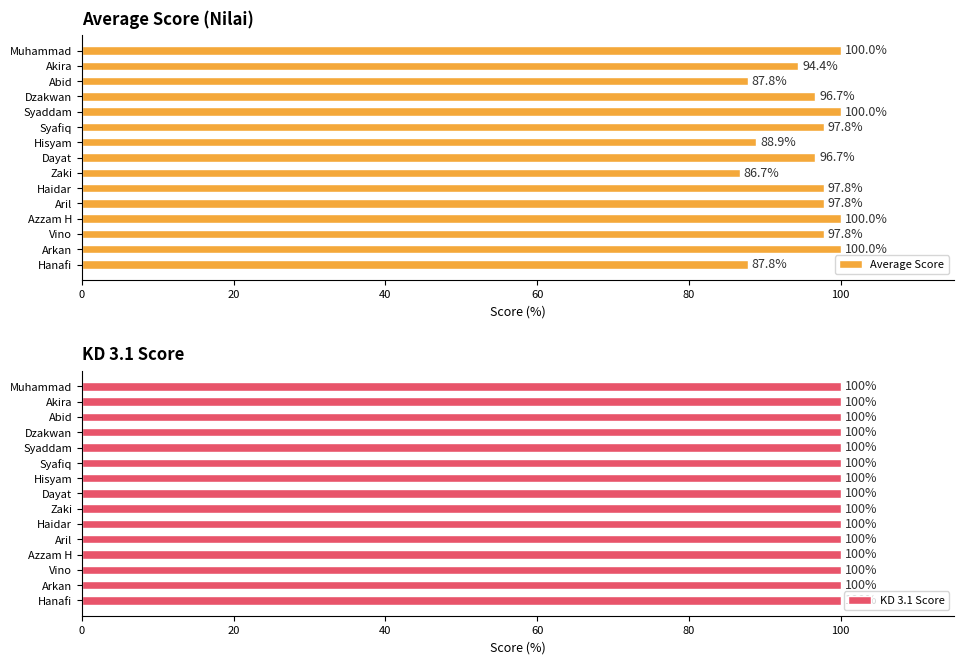

What is the difference between the second highest and second lowest values in the Average Score series?

12.2